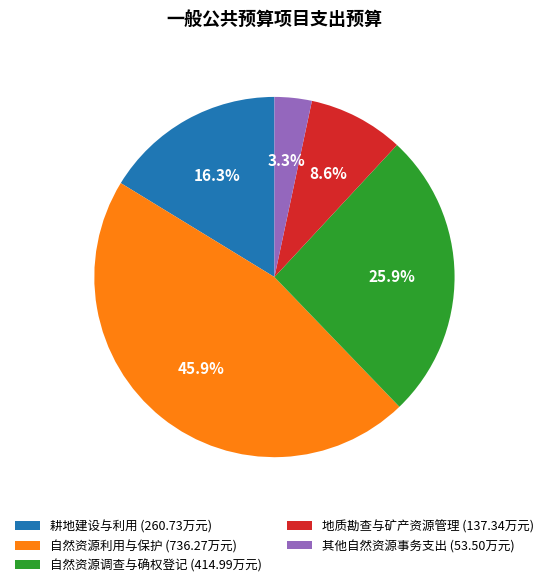

Is there any slice that represents more than half of the pie?

No